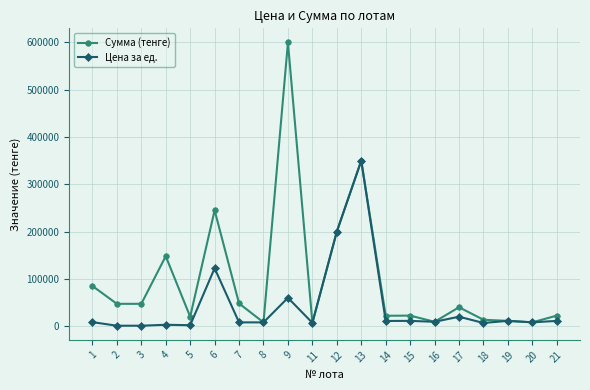

Does the chart have visible grid lines?

Yes